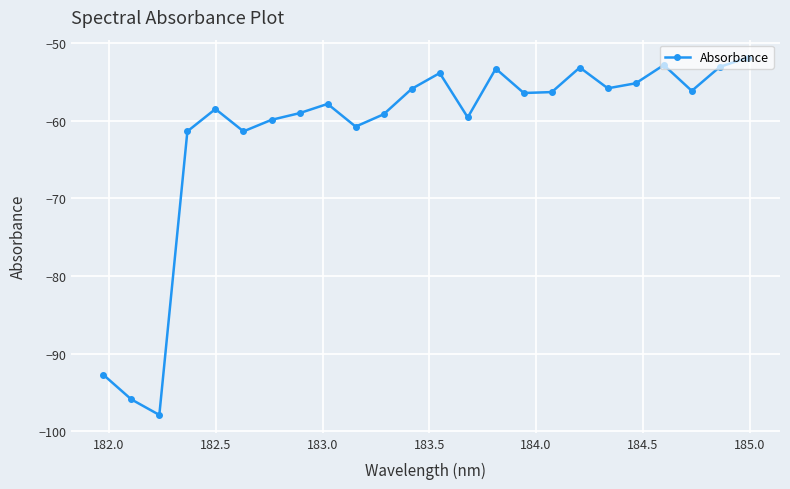

What is the difference between the maximum and second lowest values?

44.0